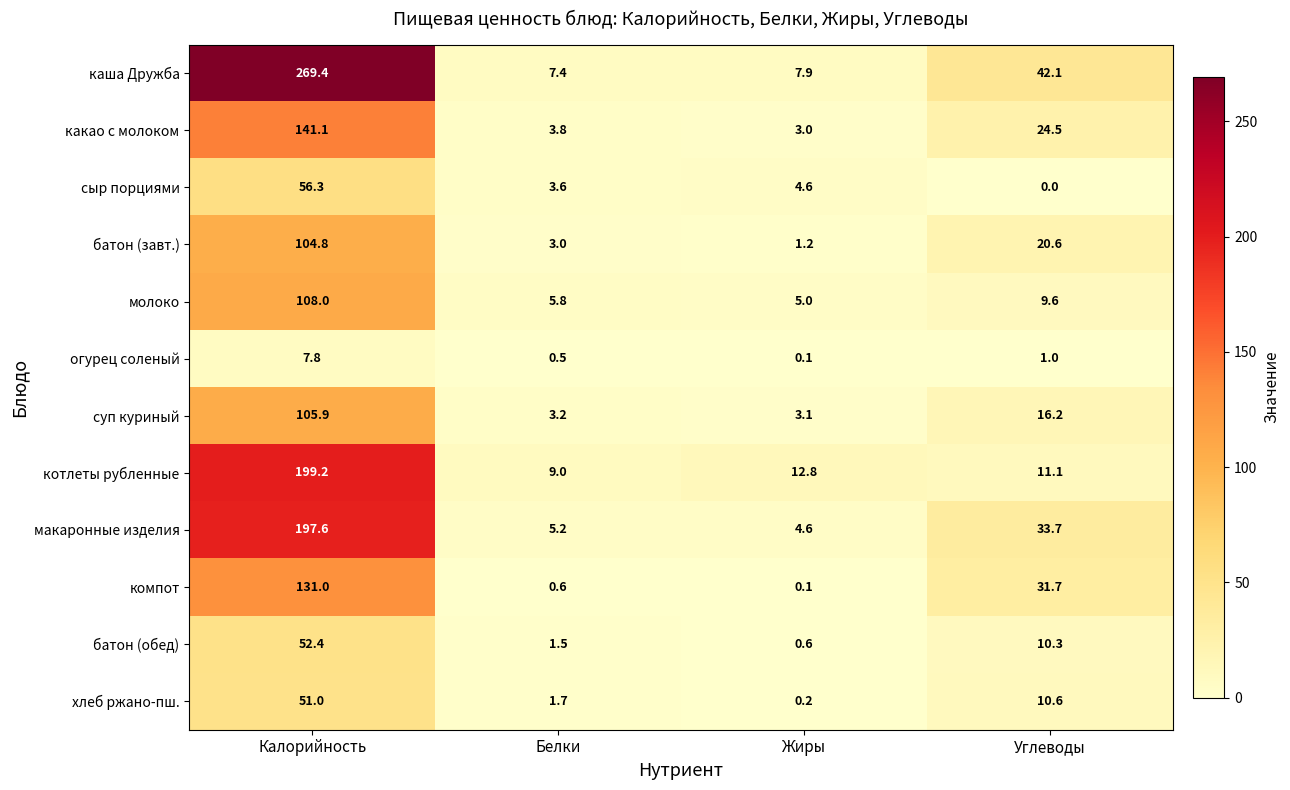

At which category is the sum across all series the highest?

Калорийность